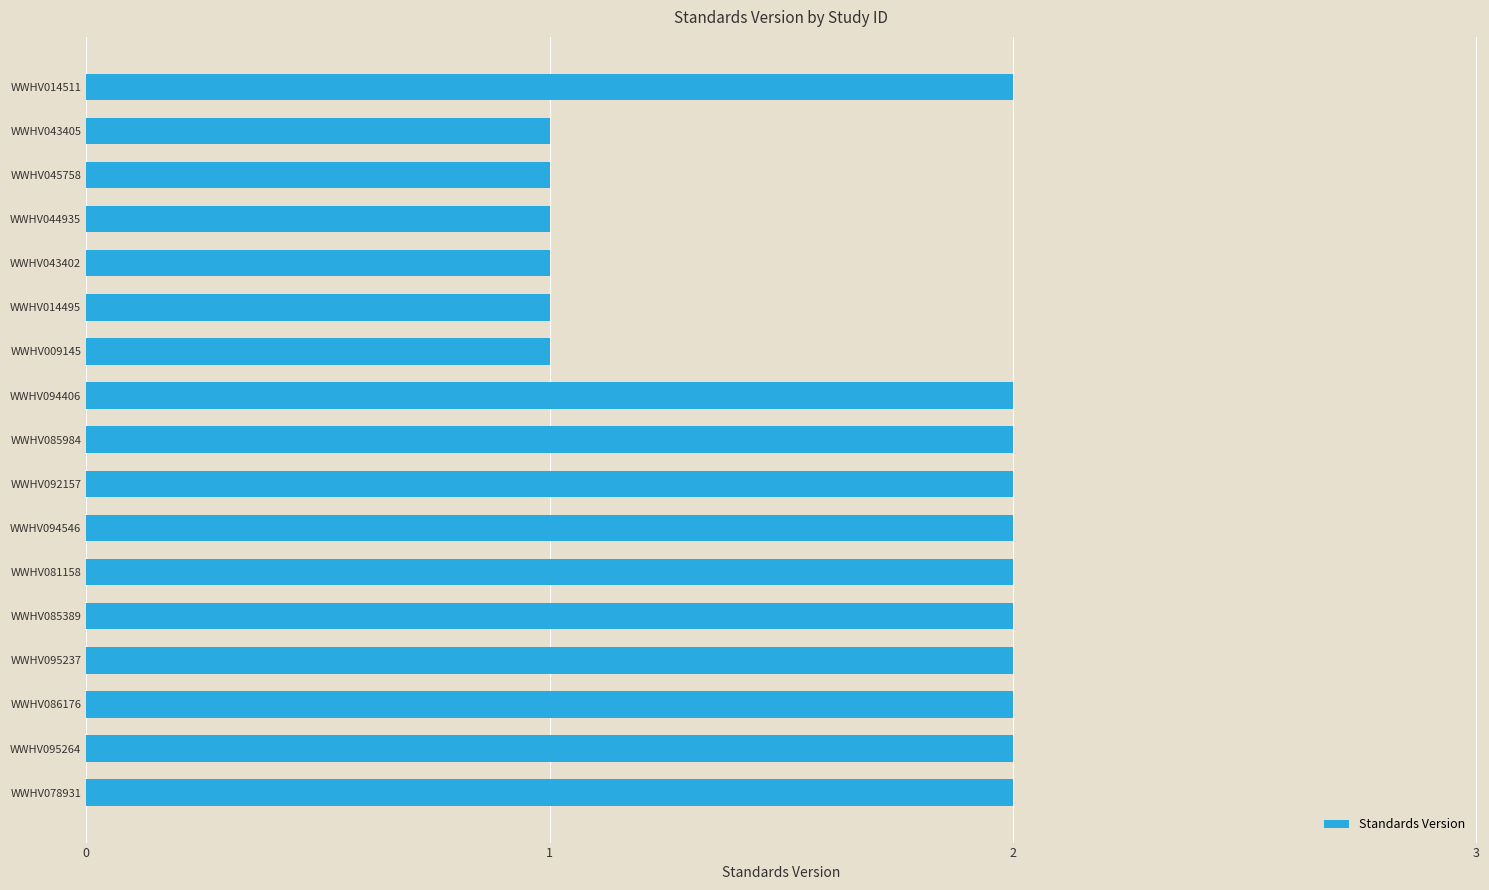

What is the minimum value shown in the chart?

1